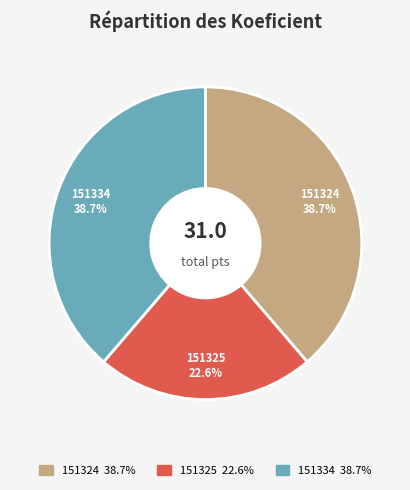

To the nearest percent, what is the combined percentage of 151334 and 151325?

61%